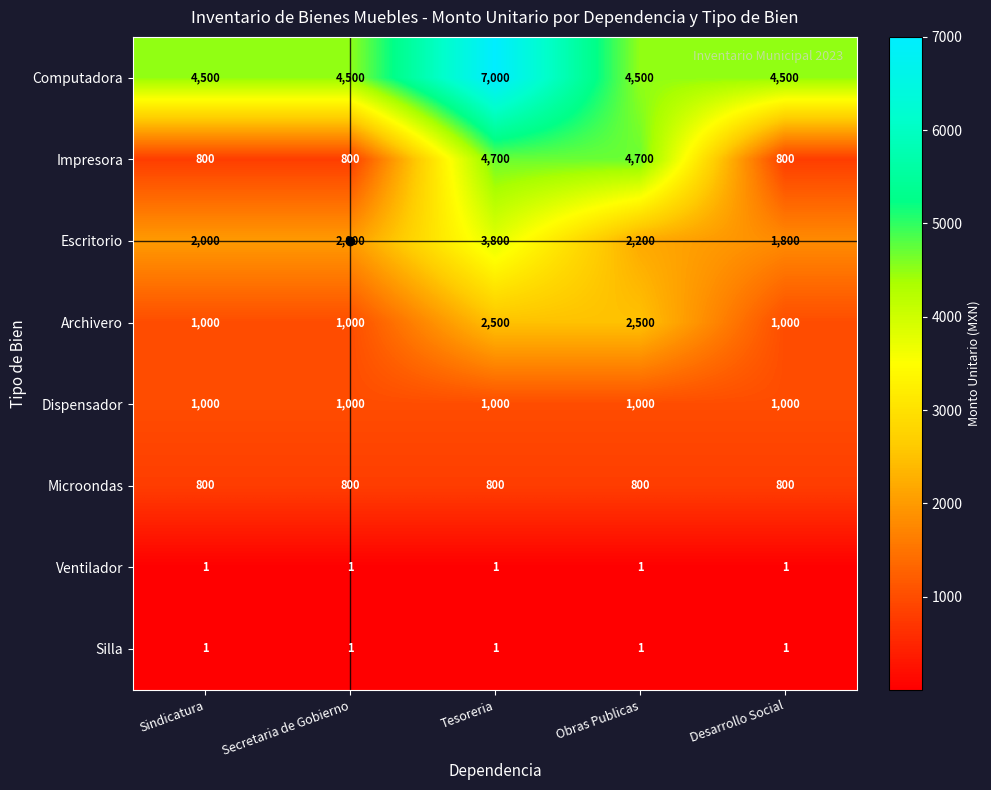

Which series has the largest range (max minus min)?

Impresora